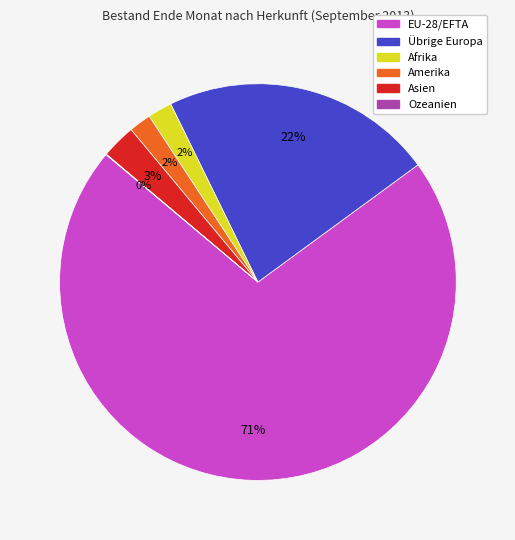

Which category has the biggest portion of the pie?

EU-28/EFTA